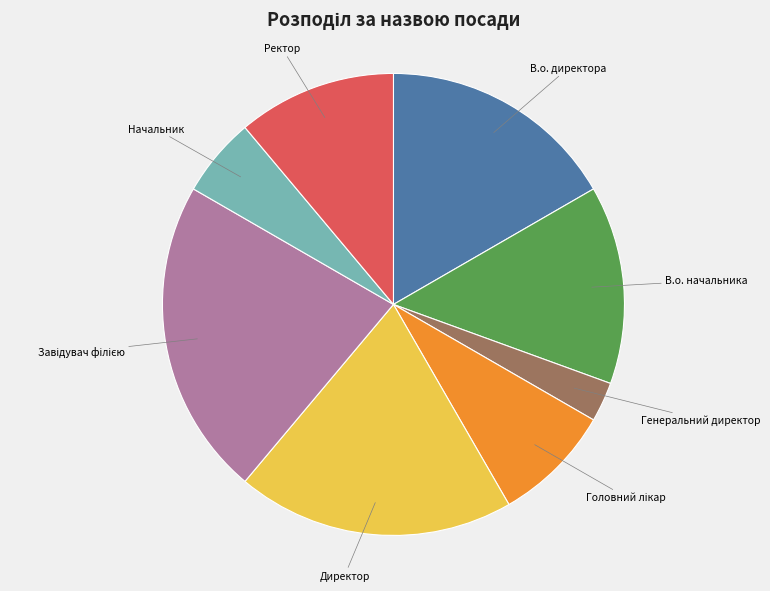

Is В.о. начальника the majority of the pie?

No